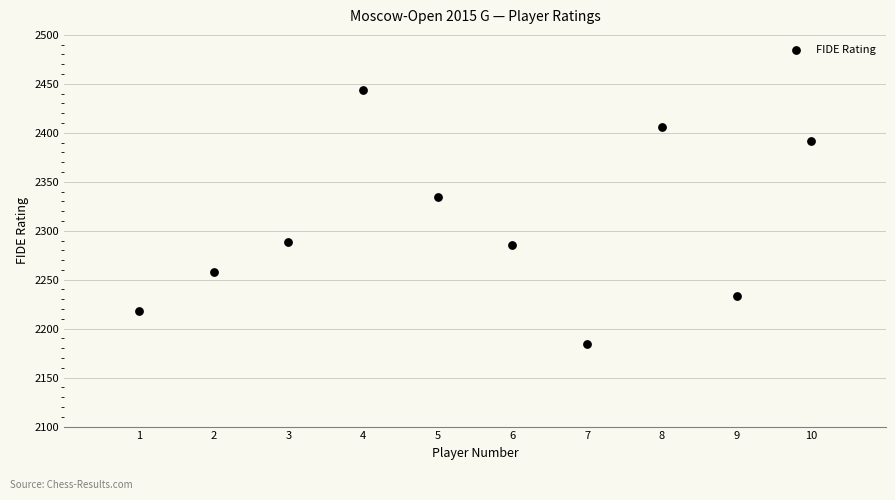

What is the average Y value?

2304